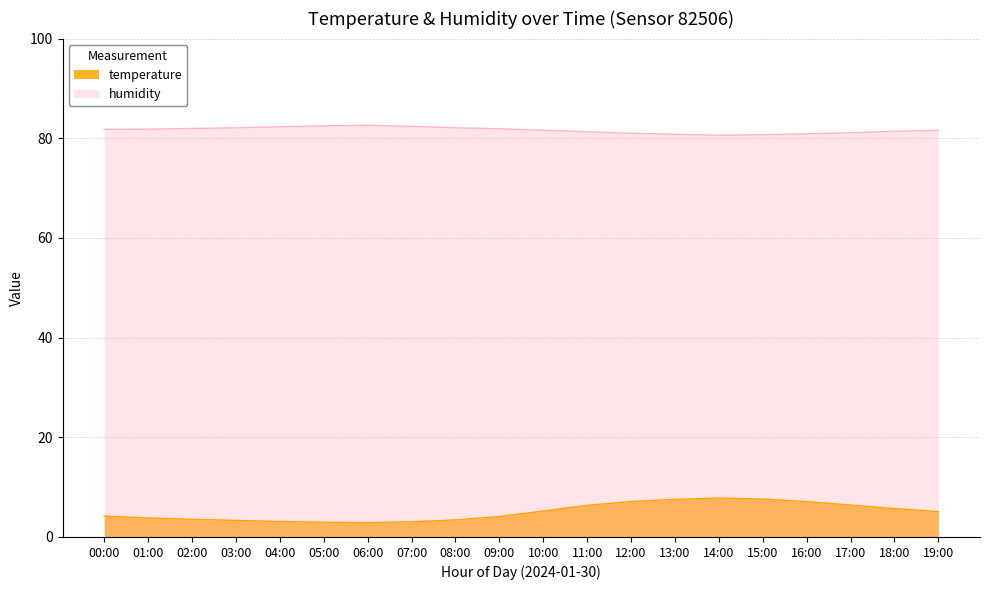

What is the average value of the humidity series?

81.6